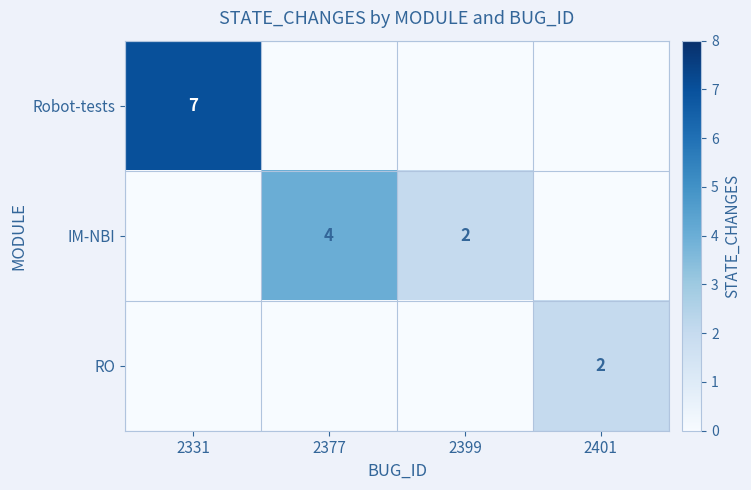

Which has a higher value, 2331 or 2377?

2331